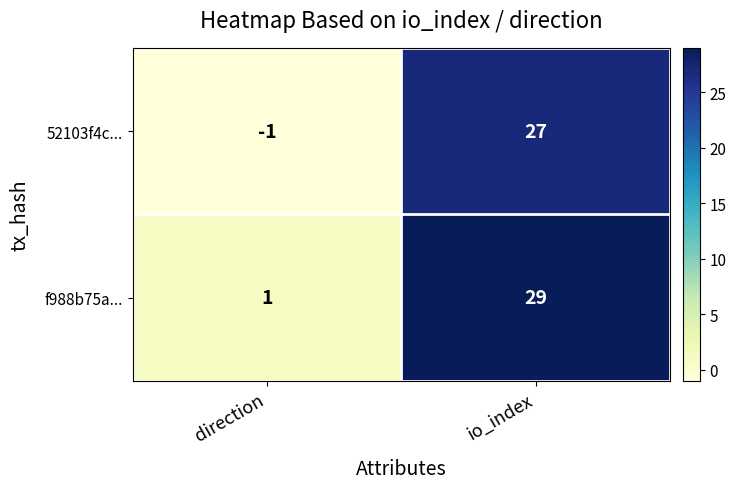

At which category does the chart reach its peak across all series?

io_index